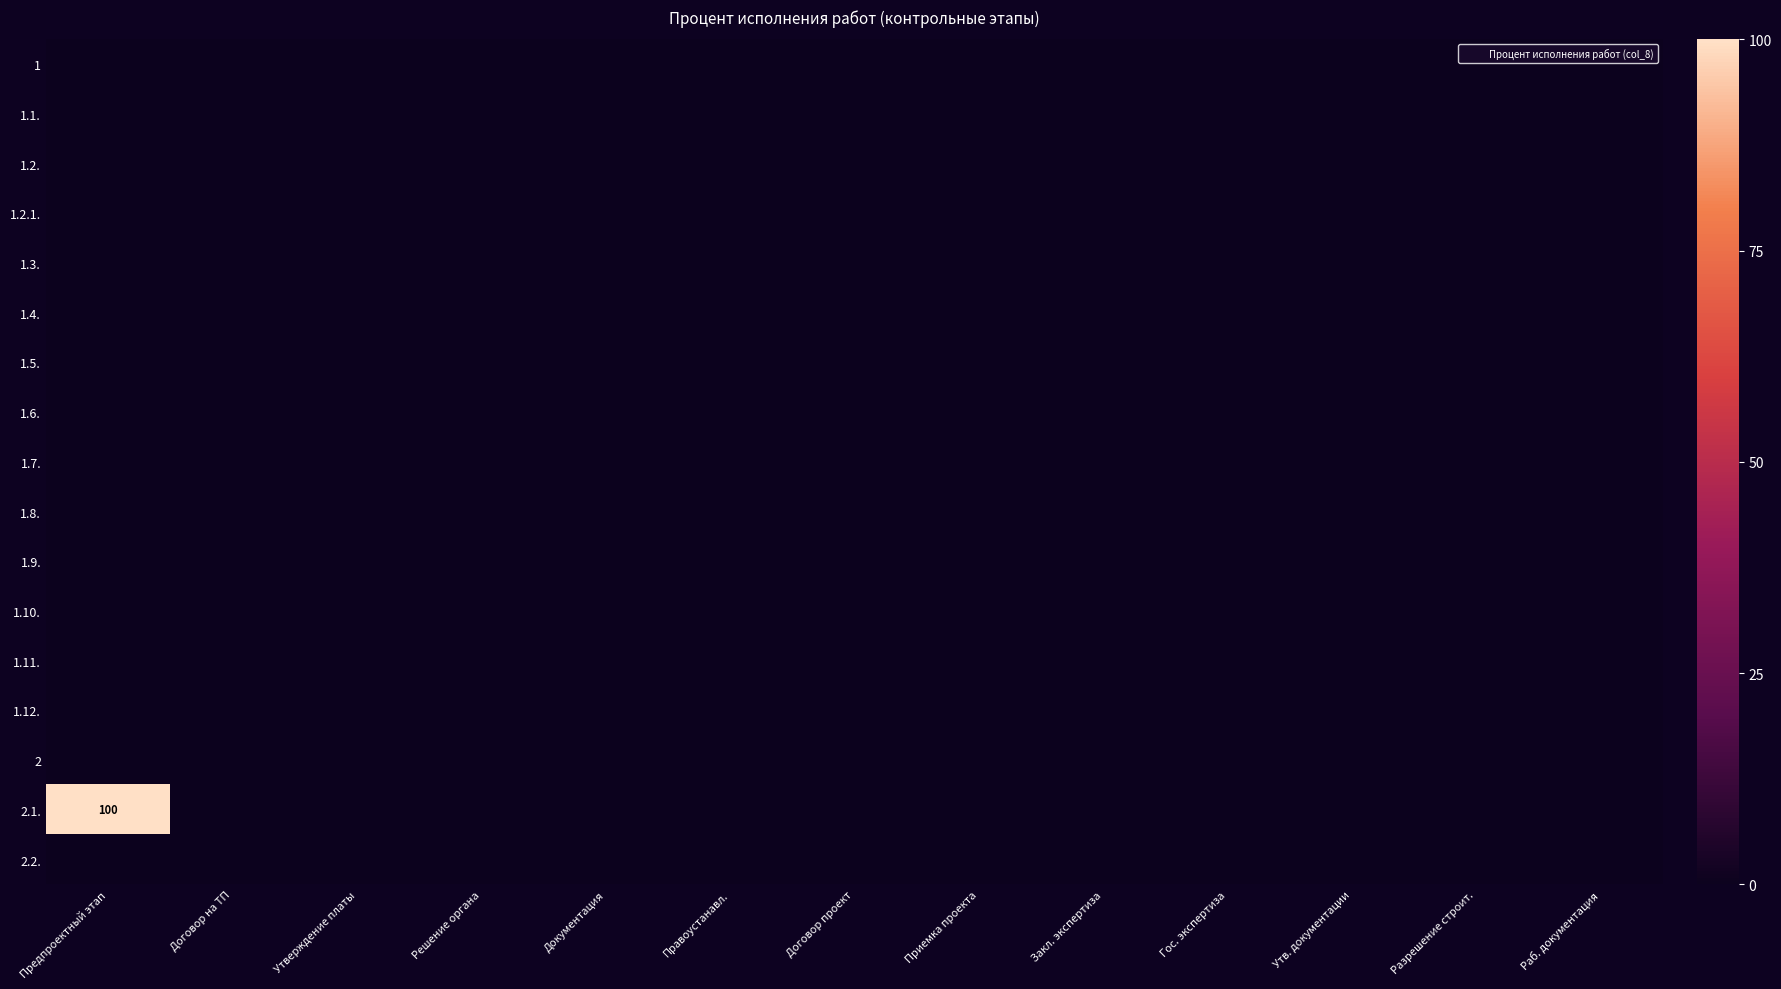

Rank the series at Гос. экспертиза from highest to lowest value.

1, 1.1., 1.2., 1.2.1., 1.3., 1.4., 1.5., 1.6., 1.7., 1.8., 1.9., 1.10., 1.11., 1.12., 2, 2.1., 2.2.